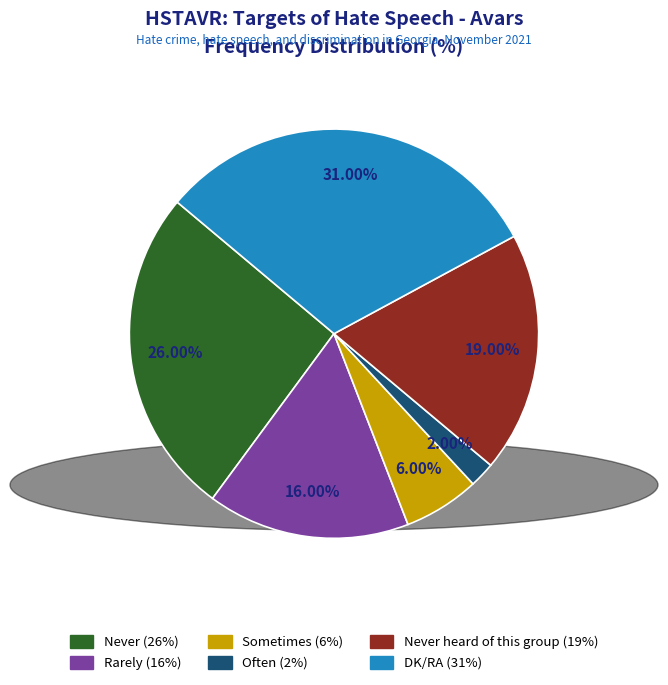

Does any single category account for the majority?

No